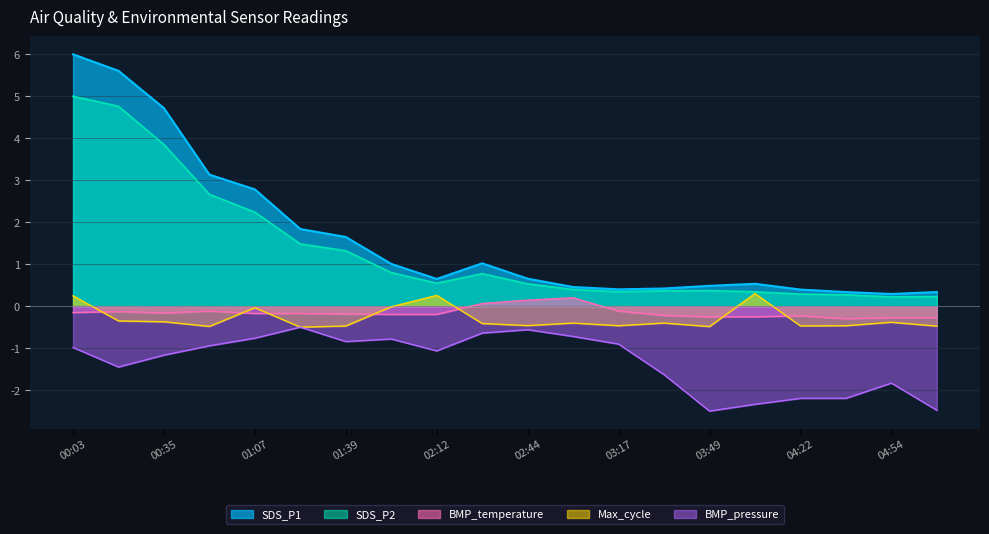

Rank the series at 03:17 from highest to lowest value.

SDS_P1, SDS_P2, BMP_temperature, Max_cycle, BMP_pressure